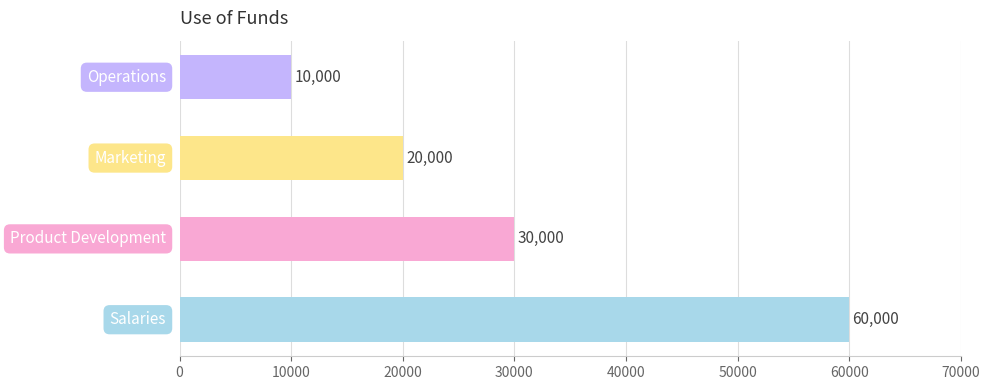

How many values are between 20000 and 60000?

3